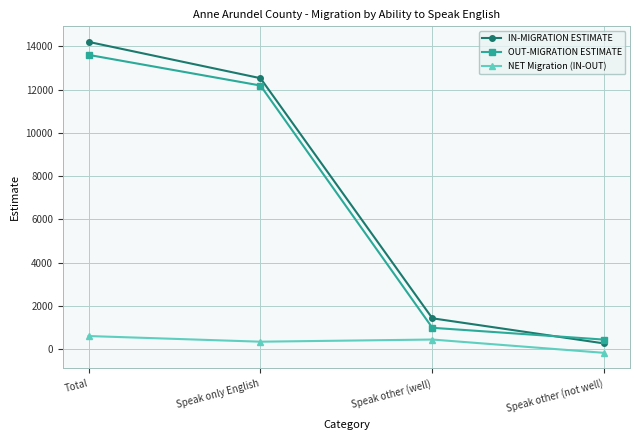

What is the difference between the maximum and minimum values in the OUT-MIGRATION ESTIMATE series?

13166